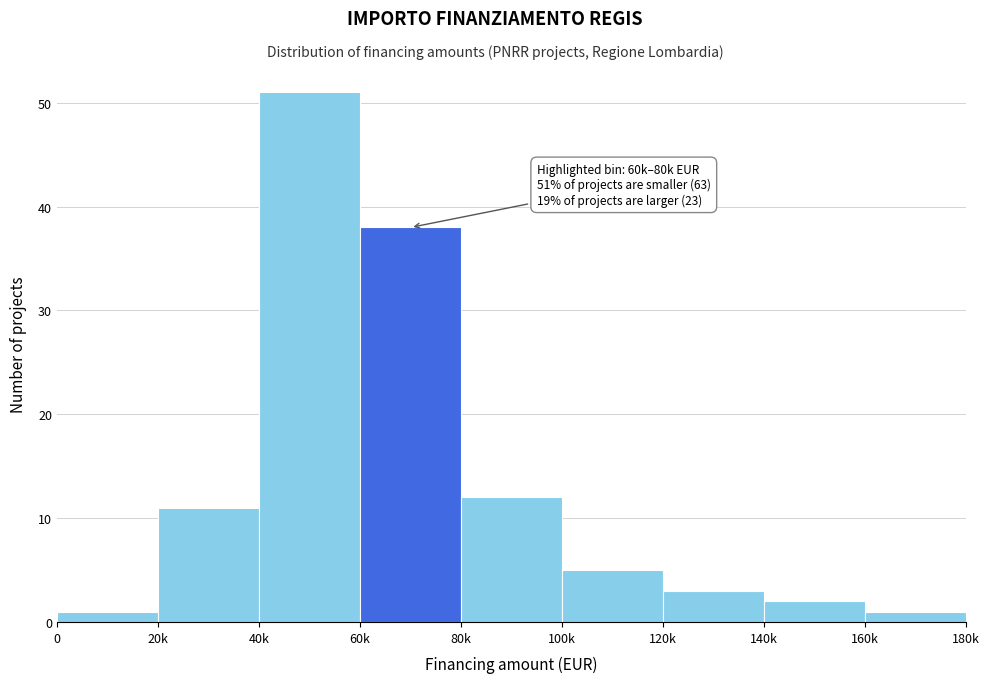

Reading left to right, transcribe all the data shown in this chart.

0=1	20k=11	40k=51	60k=38	80k=12	100k=5	120k=3	140k=2	160k=1